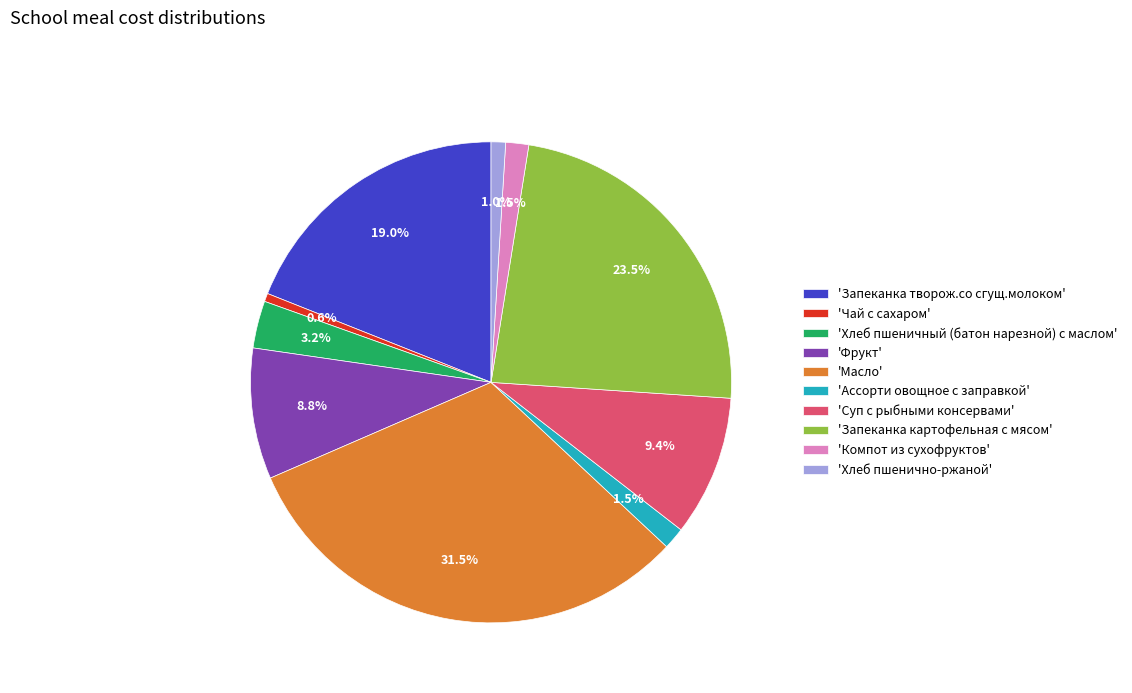

To the nearest percent, what is the average slice percentage?

10%